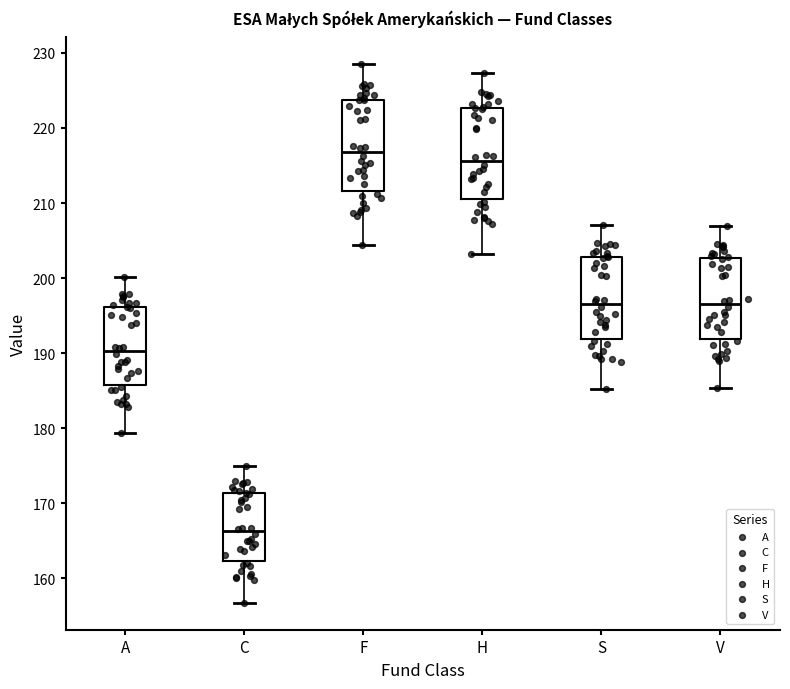

Which box's median line is the highest?

F